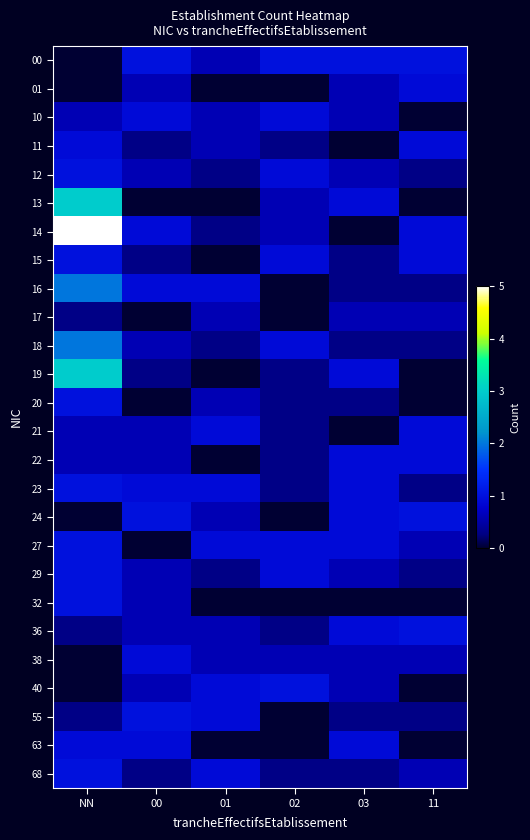

Reading left to right, list all the values displayed in this chart.

00: NN=0.0	00=1.0	01=0.6	02=1.0	03=1.0	11=1.0
01: NN=0.0	00=0.6	01=0.0	02=0.0	03=0.6	11=0.9
10: NN=0.6	00=0.9	01=0.6	02=0.9	03=0.6	11=0.0
11: NN=0.9	00=0.3	01=0.6	02=0.3	03=0.0	11=0.9
12: NN=1.0	00=0.6	01=0.3	02=0.9	03=0.6	11=0.3
13: NN=3.0	00=0.0	01=0.0	02=0.6	03=0.9	11=0.0
14: NN=5.0	00=0.9	01=0.3	02=0.6	03=0.0	11=0.9
15: NN=1.0	00=0.3	01=0.0	02=0.9	03=0.3	11=0.9
16: NN=2.0	00=0.9	01=0.9	02=0.0	03=0.3	11=0.3
17: NN=0.3	00=0.0	01=0.6	02=0.0	03=0.6	11=0.6
18: NN=2.0	00=0.6	01=0.3	02=0.9	03=0.3	11=0.3
19: NN=3.0	00=0.3	01=0.0	02=0.3	03=0.9	11=0.0
20: NN=1.0	00=0.0	01=0.6	02=0.3	03=0.3	11=0.0
21: NN=0.6	00=0.6	01=0.9	02=0.3	03=0.0	11=0.9
22: NN=0.6	00=0.6	01=0.0	02=0.3	03=0.9	11=0.9
23: NN=1.0	00=0.9	01=0.9	02=0.3	03=0.9	11=0.3
24: NN=0.0	00=1.0	01=0.6	02=0.0	03=0.9	11=1.0
27: NN=1.0	00=0.0	01=0.9	02=0.9	03=0.9	11=0.6
29: NN=1.0	00=0.6	01=0.3	02=0.9	03=0.6	11=0.3
32: NN=1.0	00=0.6	01=0.0	02=0.0	03=0.0	11=0.0
36: NN=0.3	00=0.6	01=0.6	02=0.3	03=0.9	11=1.0
38: NN=0.0	00=0.9	01=0.6	02=0.6	03=0.6	11=0.6
40: NN=0.0	00=0.6	01=0.9	02=1.0	03=0.6	11=0.0
55: NN=0.3	00=1.0	01=0.9	02=0.0	03=0.3	11=0.3
63: NN=0.9	00=0.9	01=0.0	02=0.0	03=0.9	11=0.0
68: NN=1.0	00=0.3	01=0.9	02=0.3	03=0.3	11=0.6